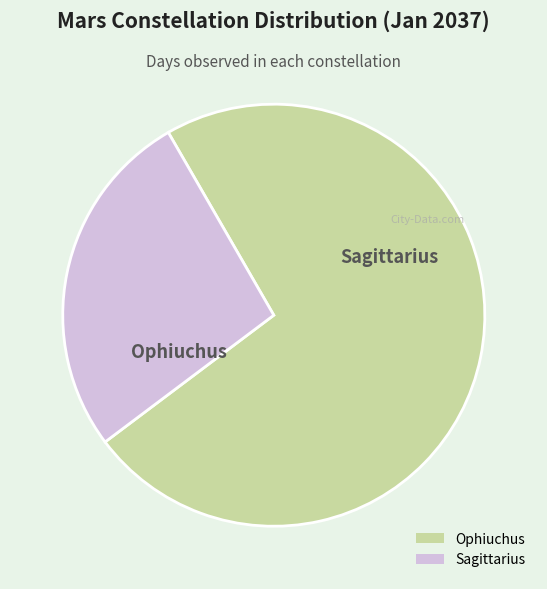

Rank the categories by value from lowest to highest.

Sagittarius, Ophiuchus